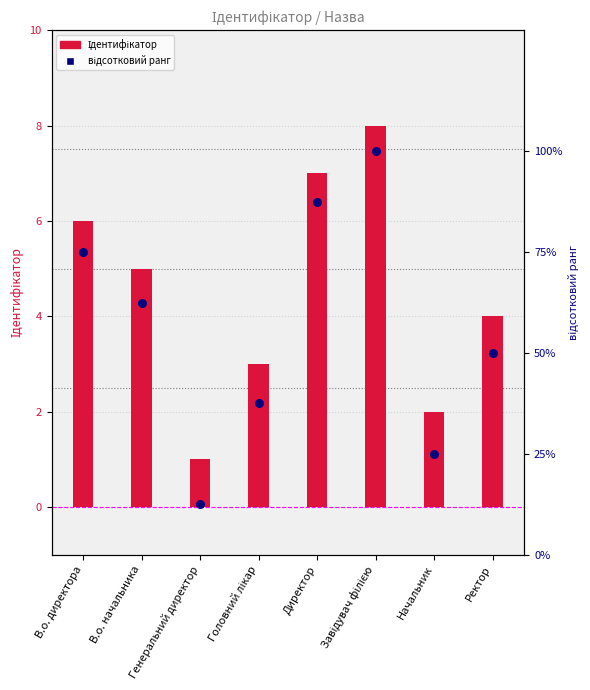

What are all the series names shown in the legend?

Ідентифікатор, відсотковий ранг